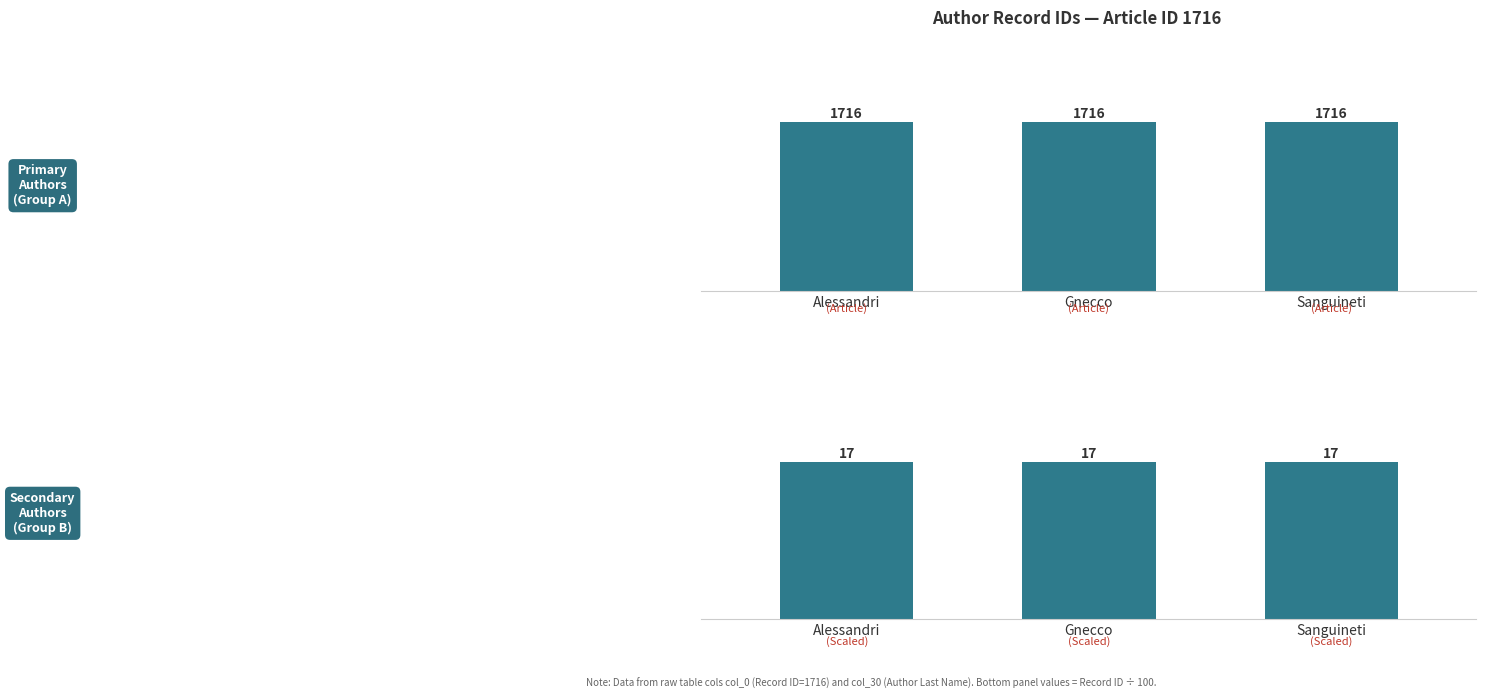

What is the spread (max minus min) of values at Gnecco?

1699